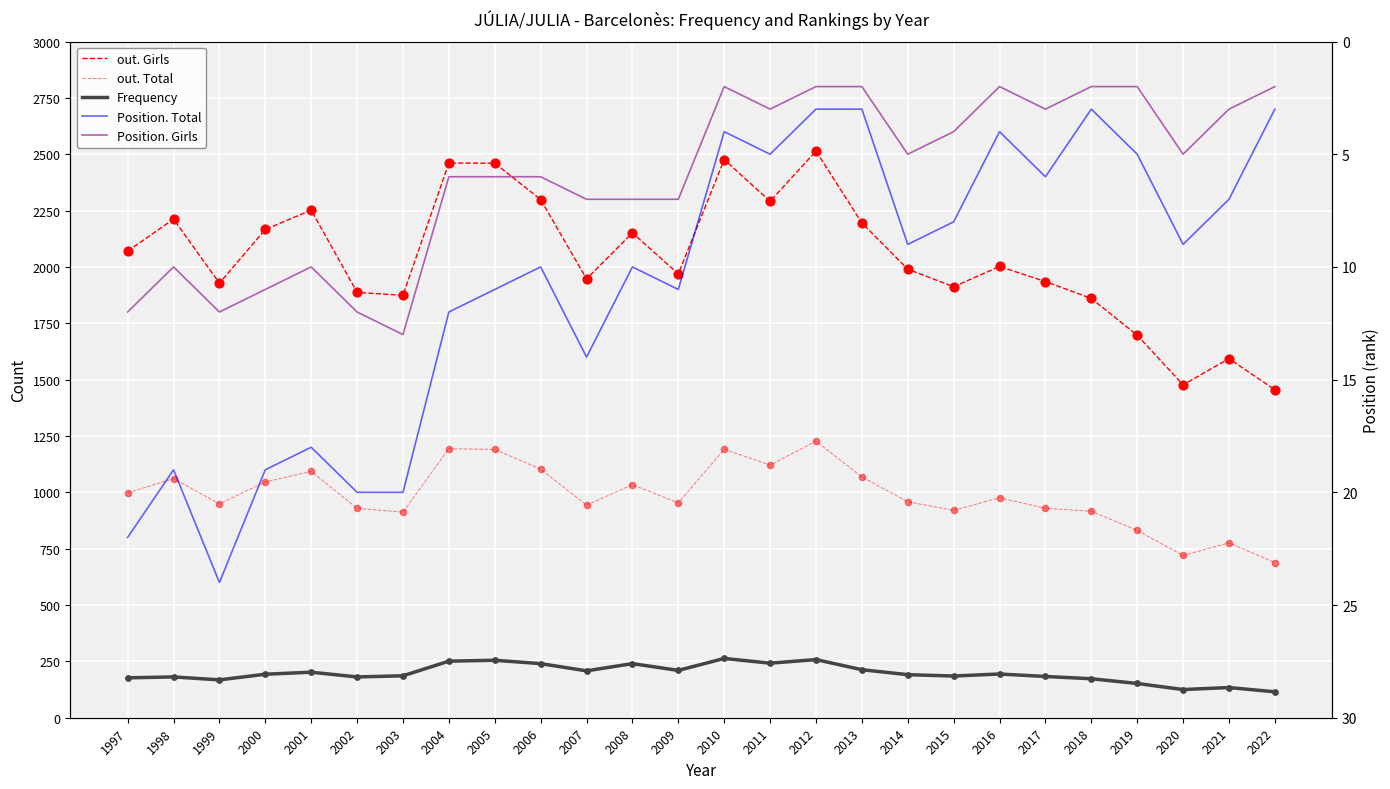

Which series has the largest total across all categories?

out. Girls